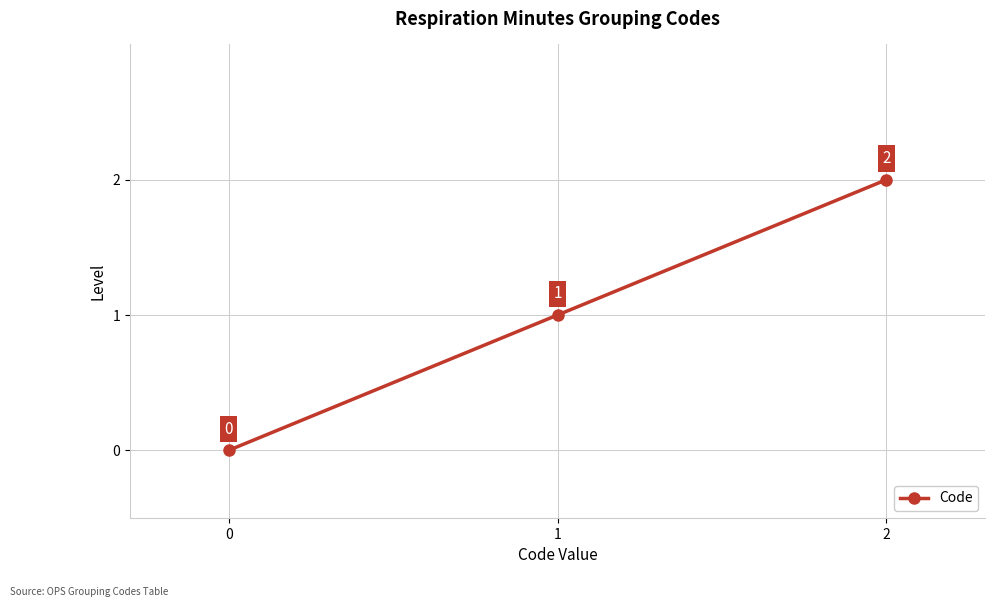

List the labels in order of value, largest first.

2, 1, 0